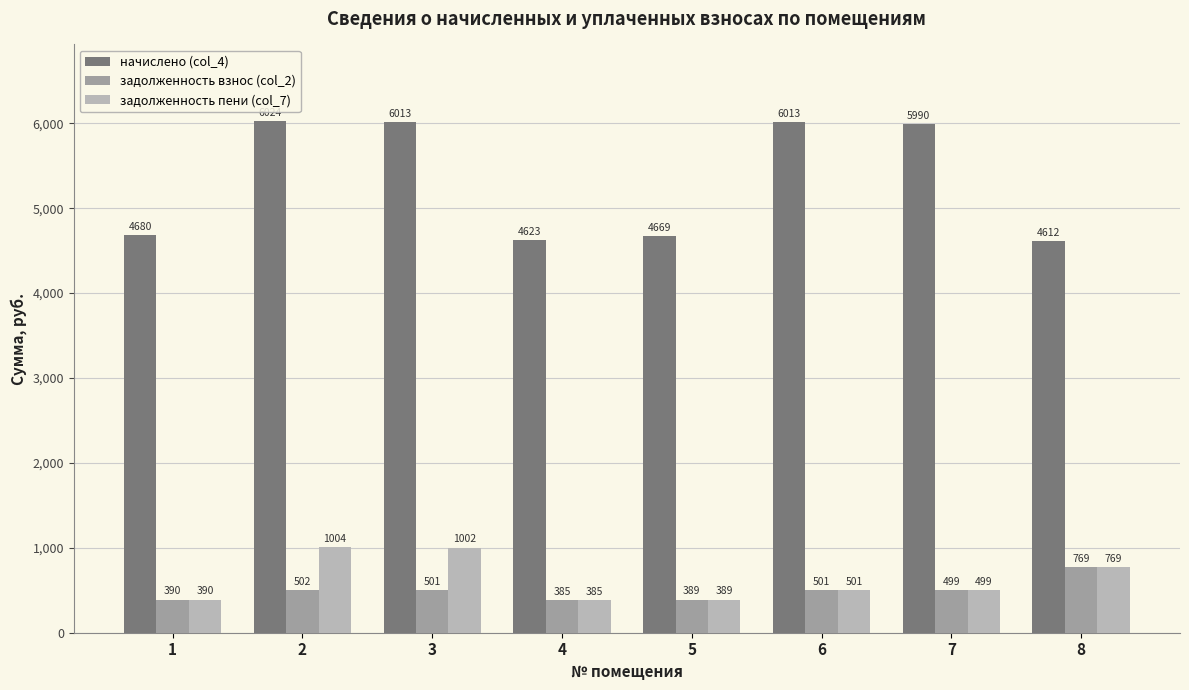

What is the total value across all series at 6?

7015.0